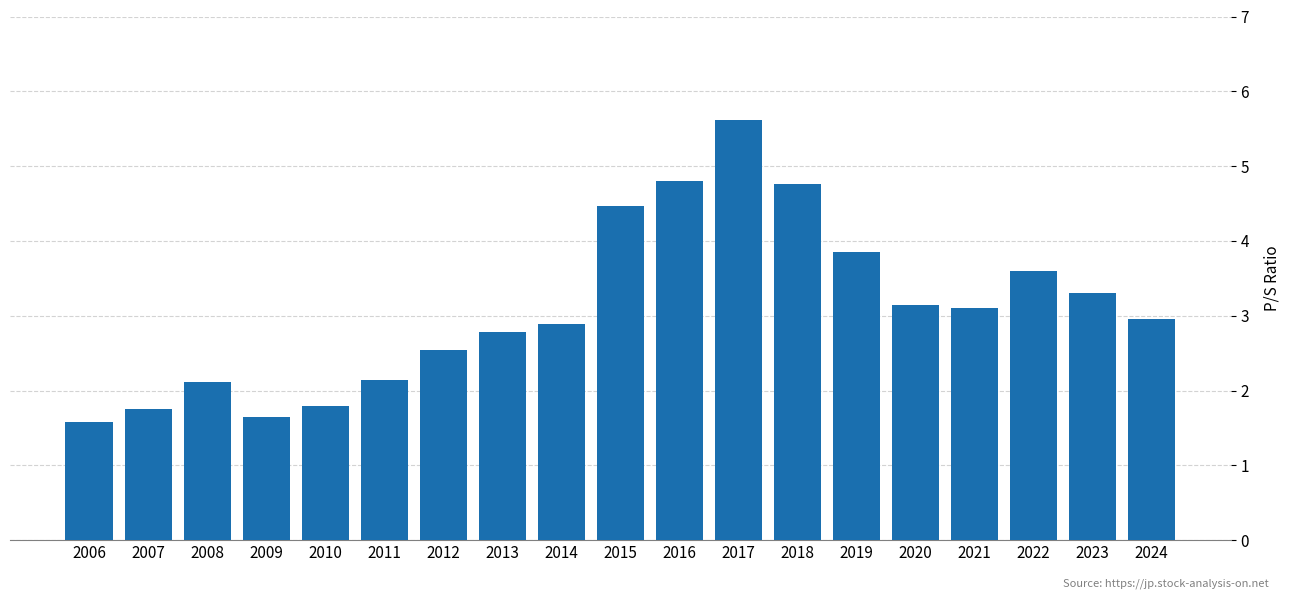

What is the change in value from 2007 to 2019?

+2.1